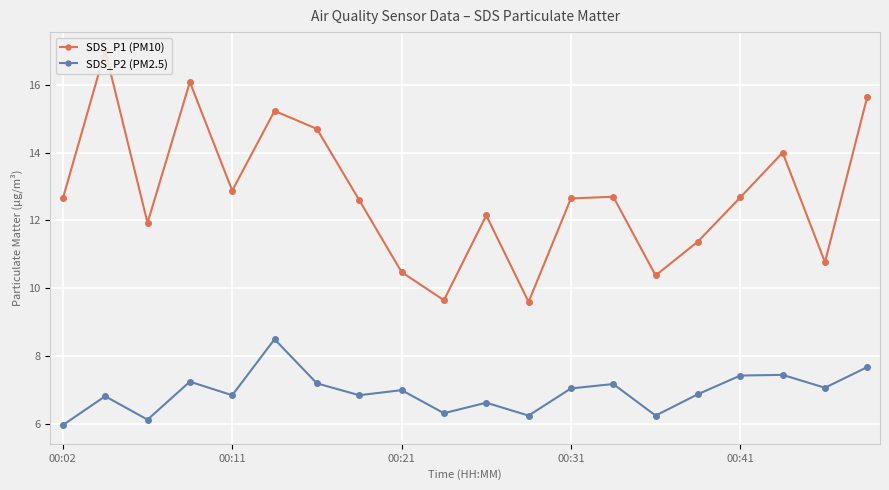

At which category does the chart reach its minimum across all series?

00:02